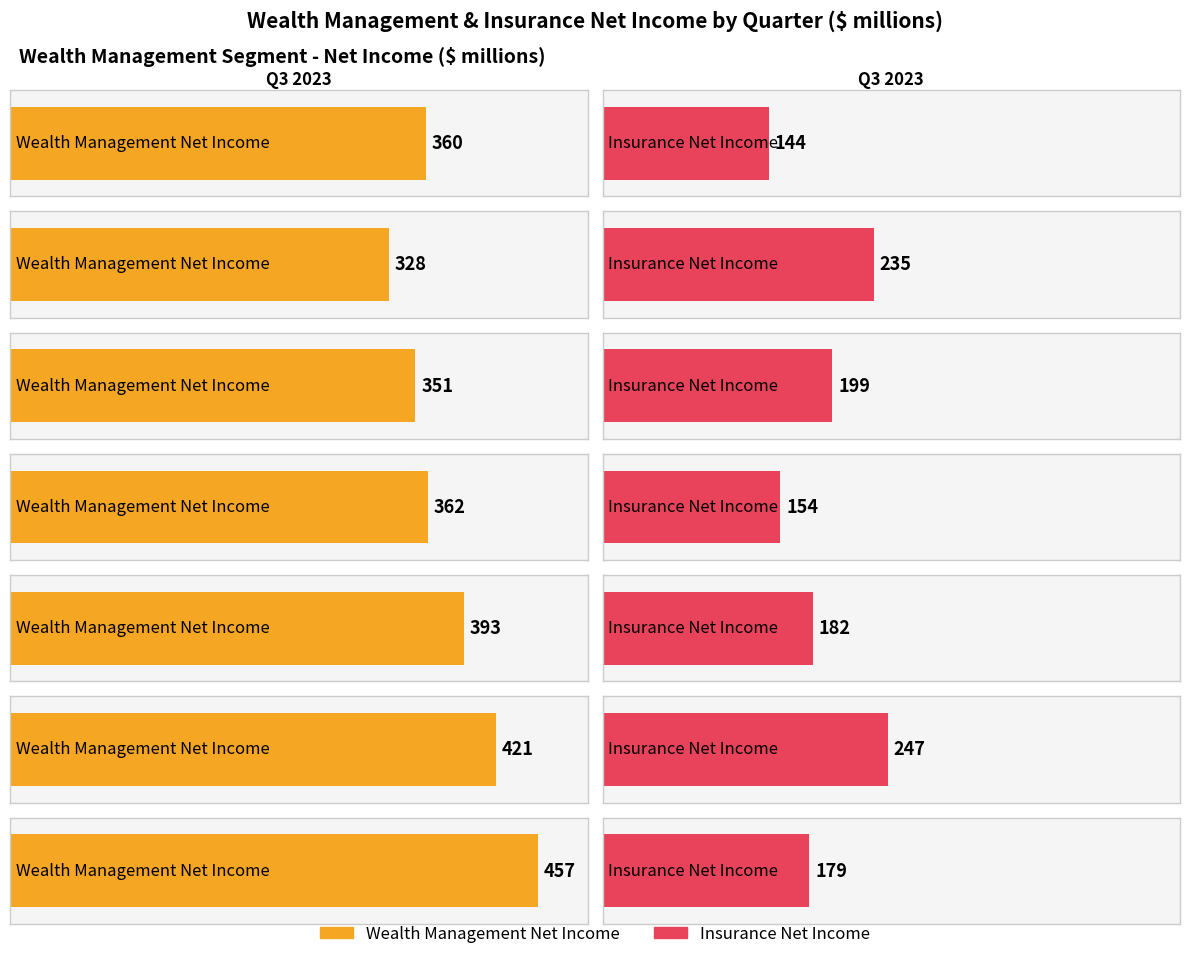

Rank the series by their maximum value, from highest to lowest.

Wealth Management Net Income, Insurance Net Income